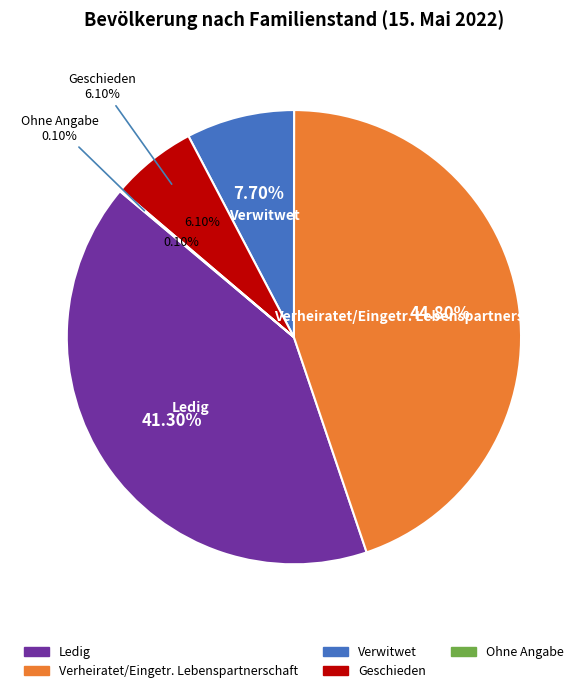

To the nearest percent, what is the difference between the largest and smallest slice percentages?

45%